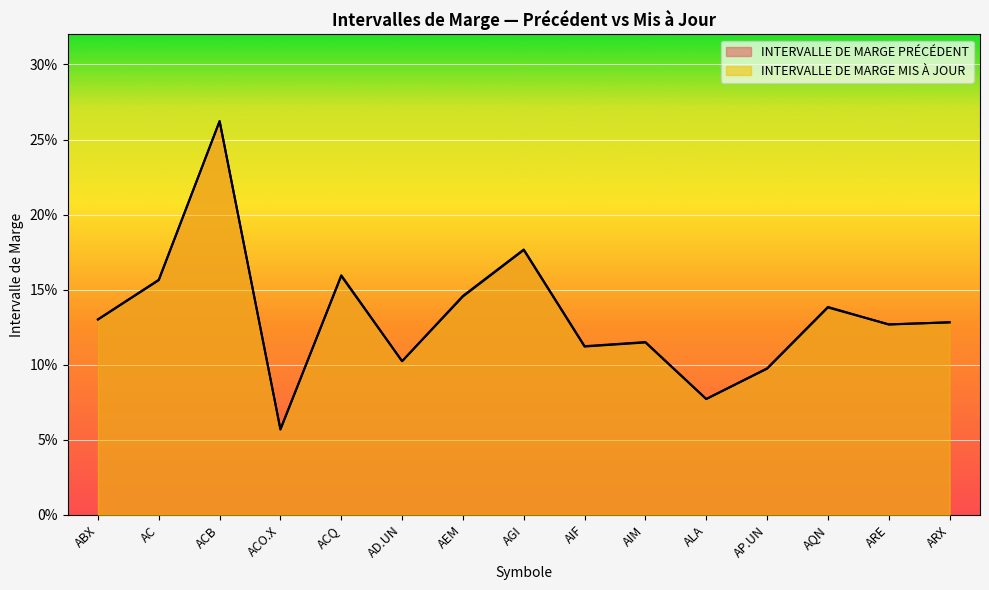

At how many categories does at least one series exceed 0?

15